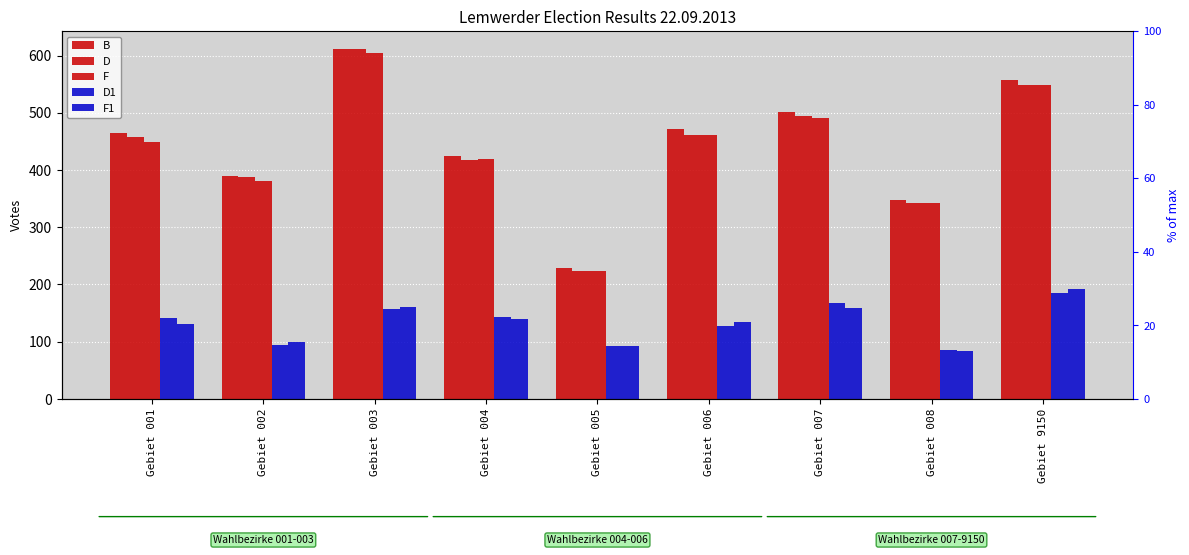

True or false: D1 has a value of 147 at Gebiet 002.

False